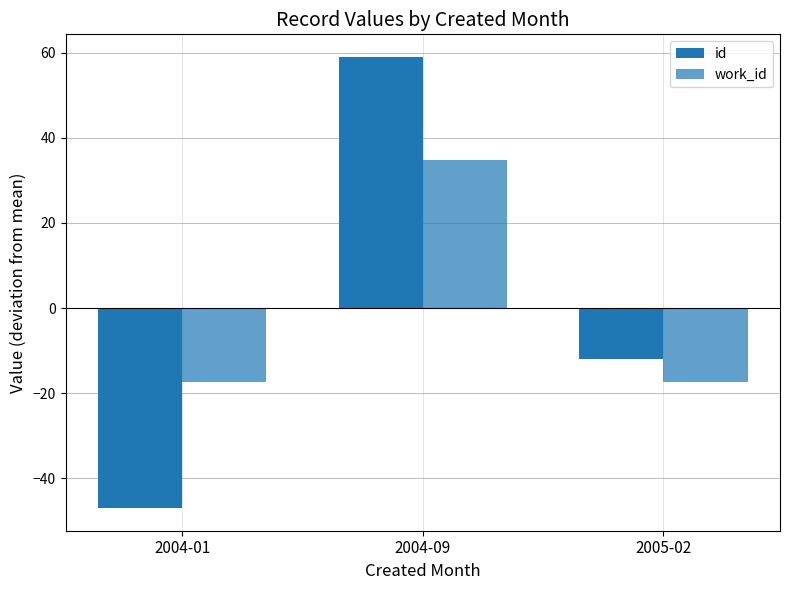

Rank the series at 2004-09 from highest to lowest value.

id, work_id